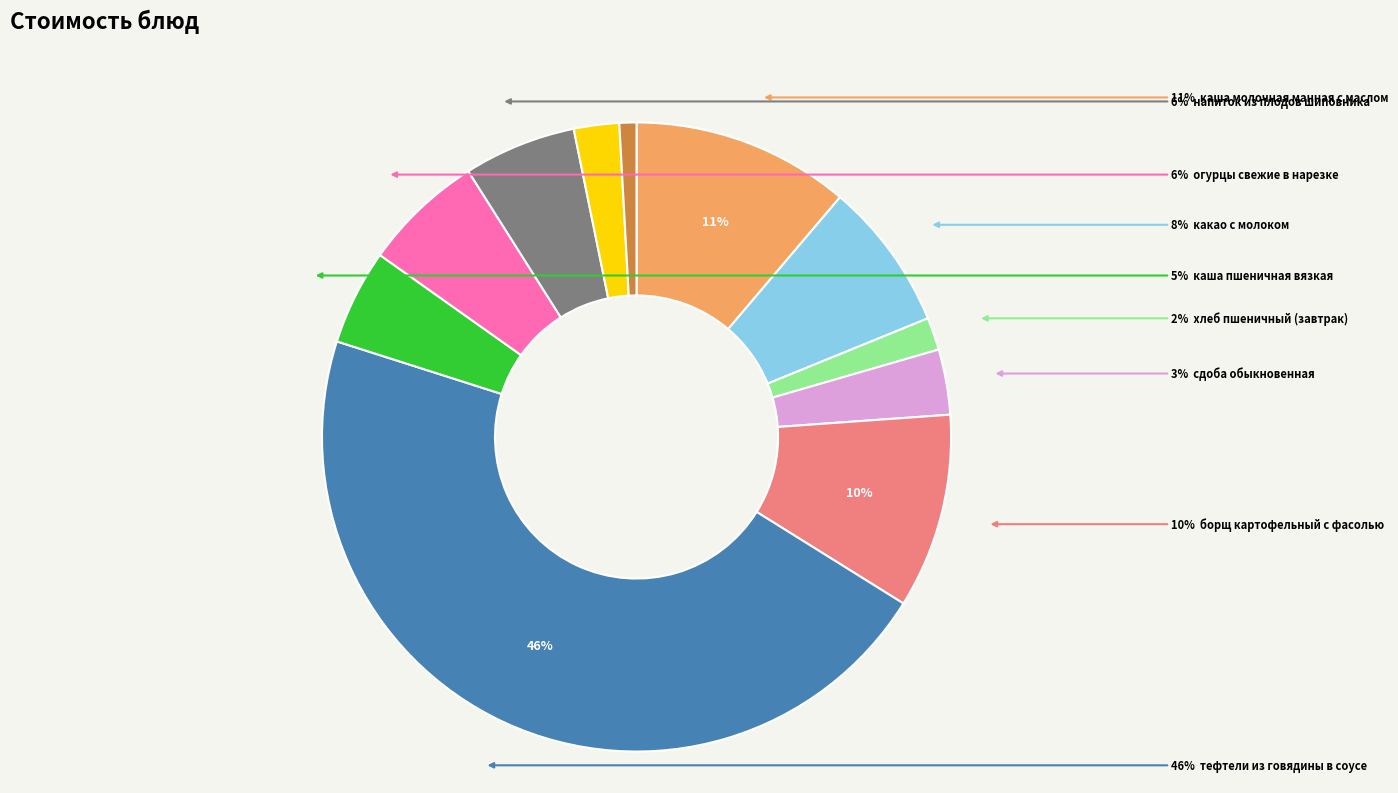

To the nearest percent, what portion does огурцы свежие в нарезке represent?

6%